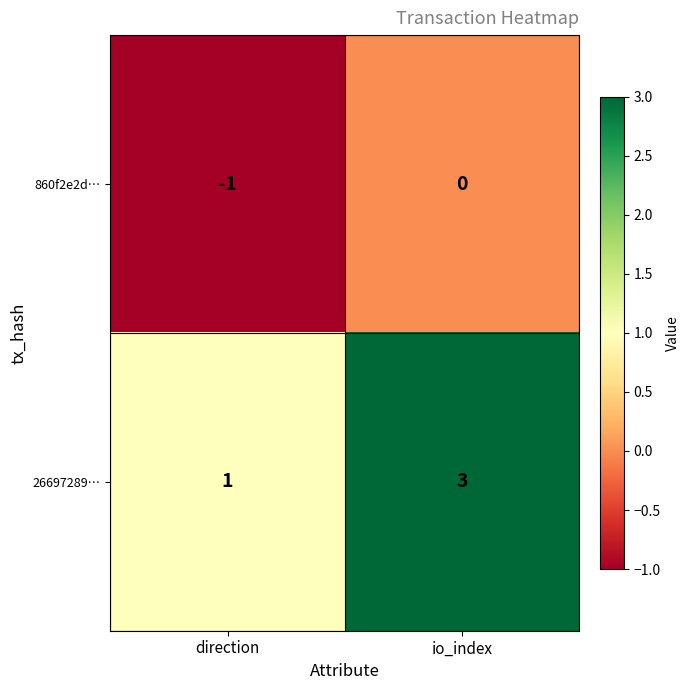

Reading right to left, extract all data points from this chart.

860f2e2d…: io_index=0	direction=-1
26697289…: io_index=3	direction=1